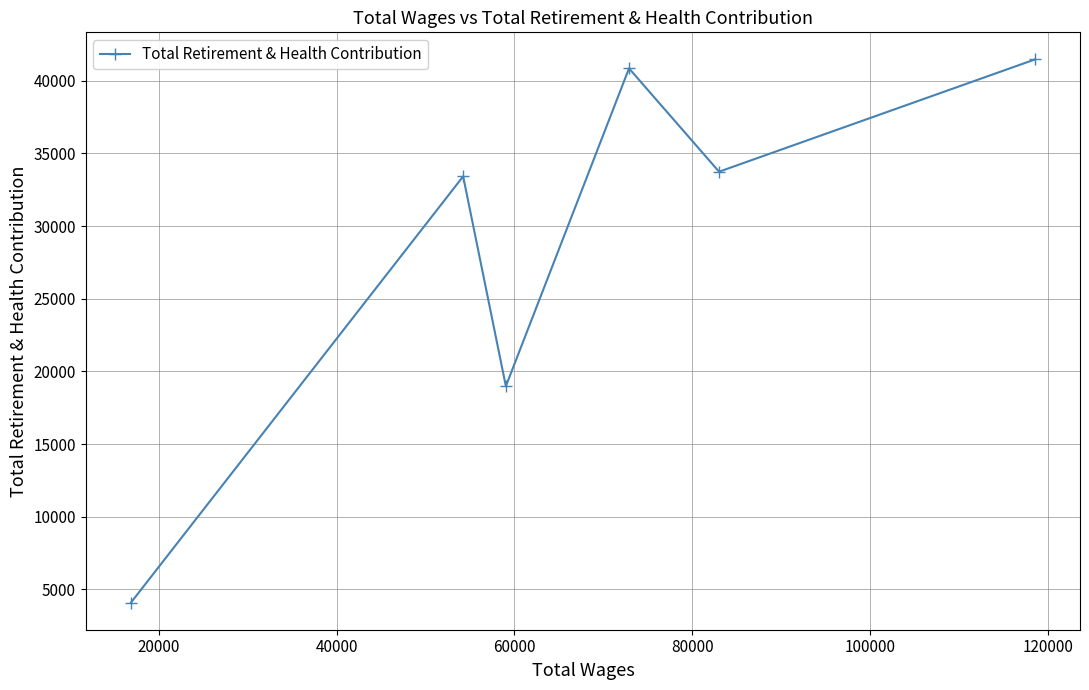

What is the value of the 2nd point from the left?

33422